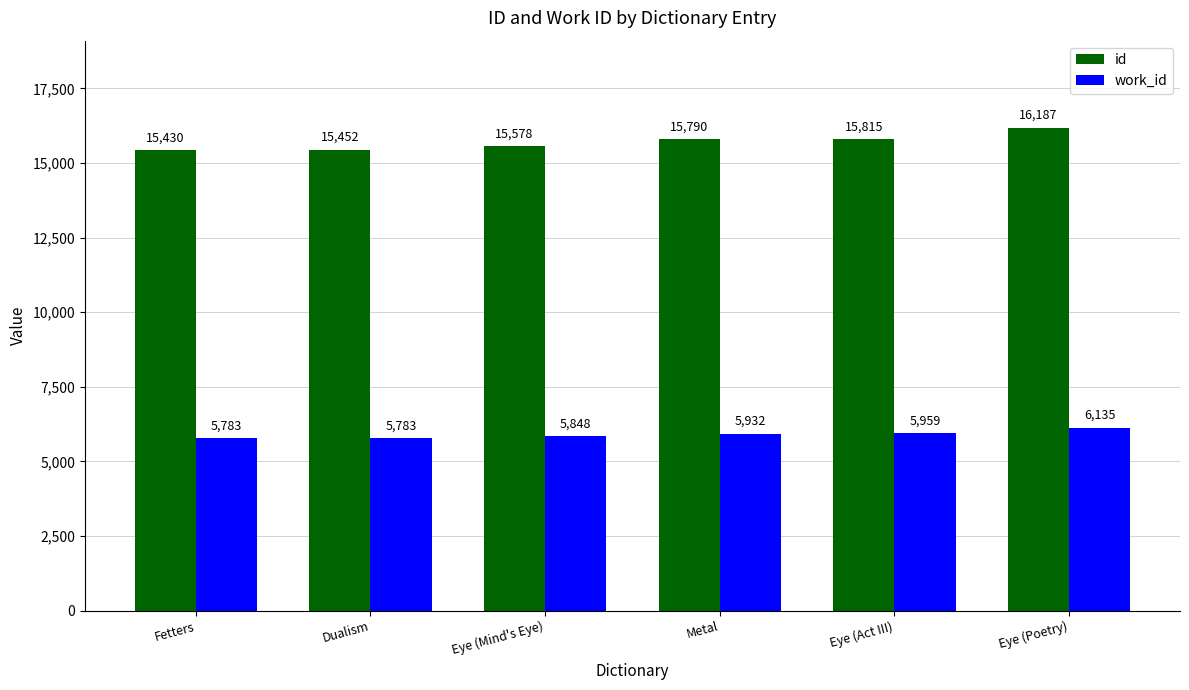

What is the label of the 3rd bar from the right?

Metal